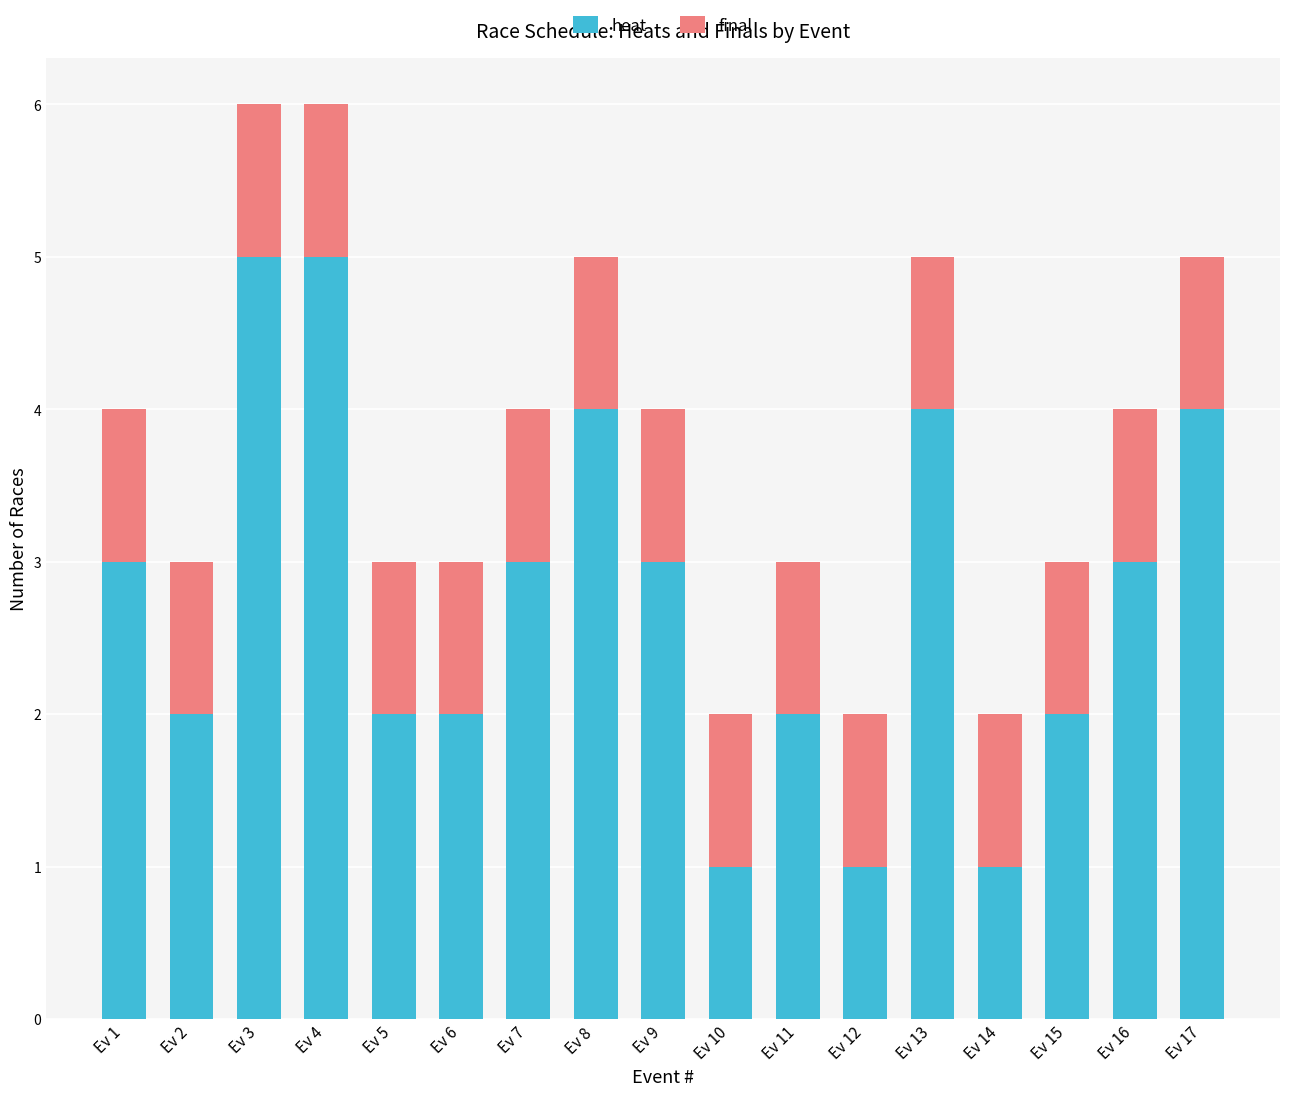

What is the total value across all series at Ev 13?

5